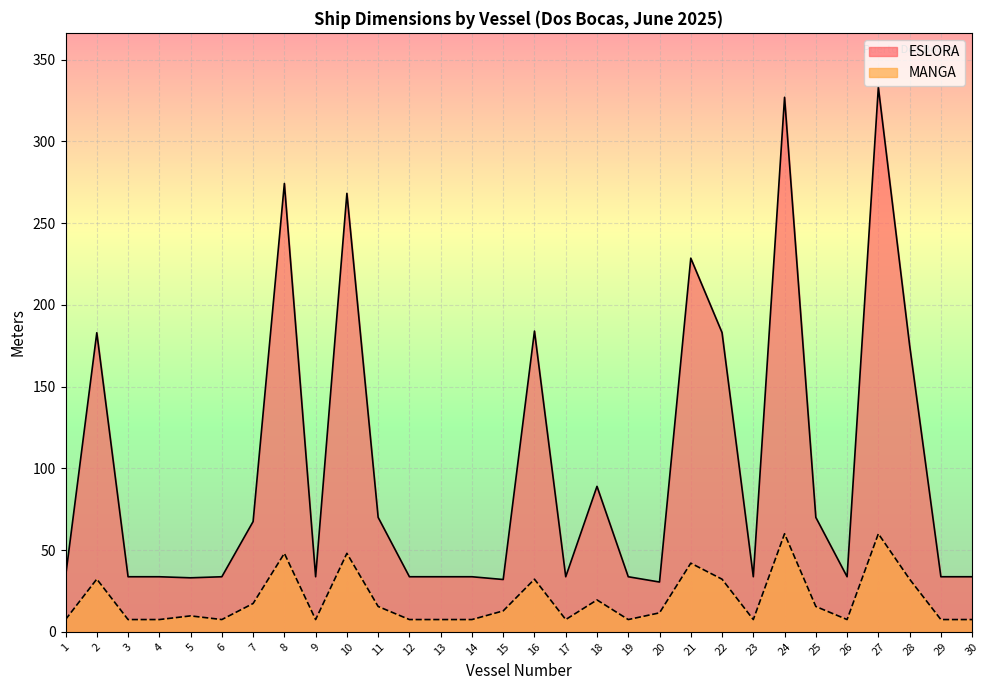

The value of MANGA at 26 is 7.5. True or false?

True